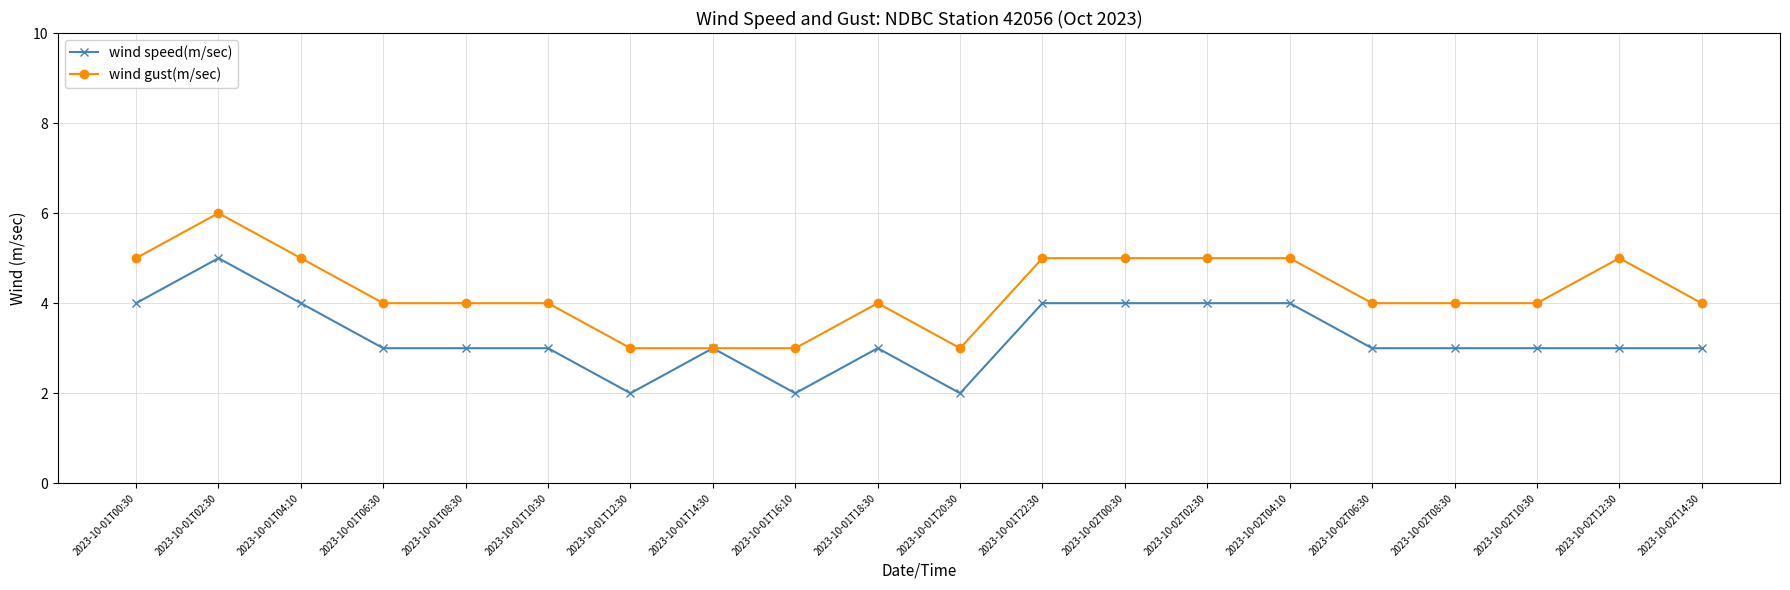

Is it true that wind speed(m/sec) equals 5 at 2023-10-02T08:30?

False